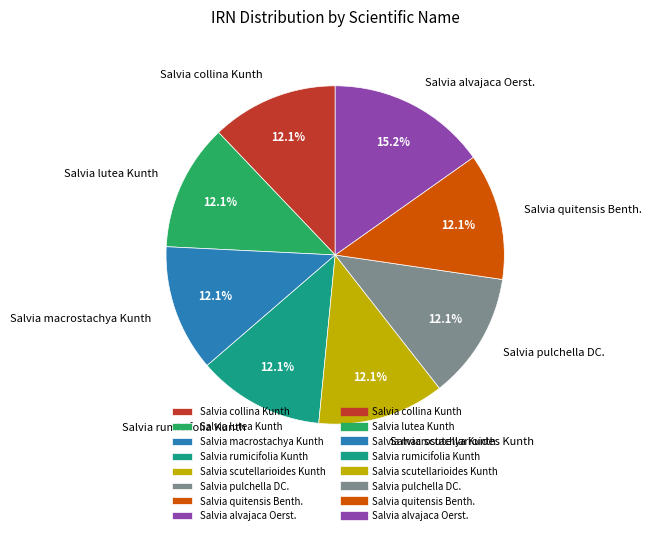

Do Salvia pulchella DC. and Salvia collina Kunth together represent more than half of the pie?

No